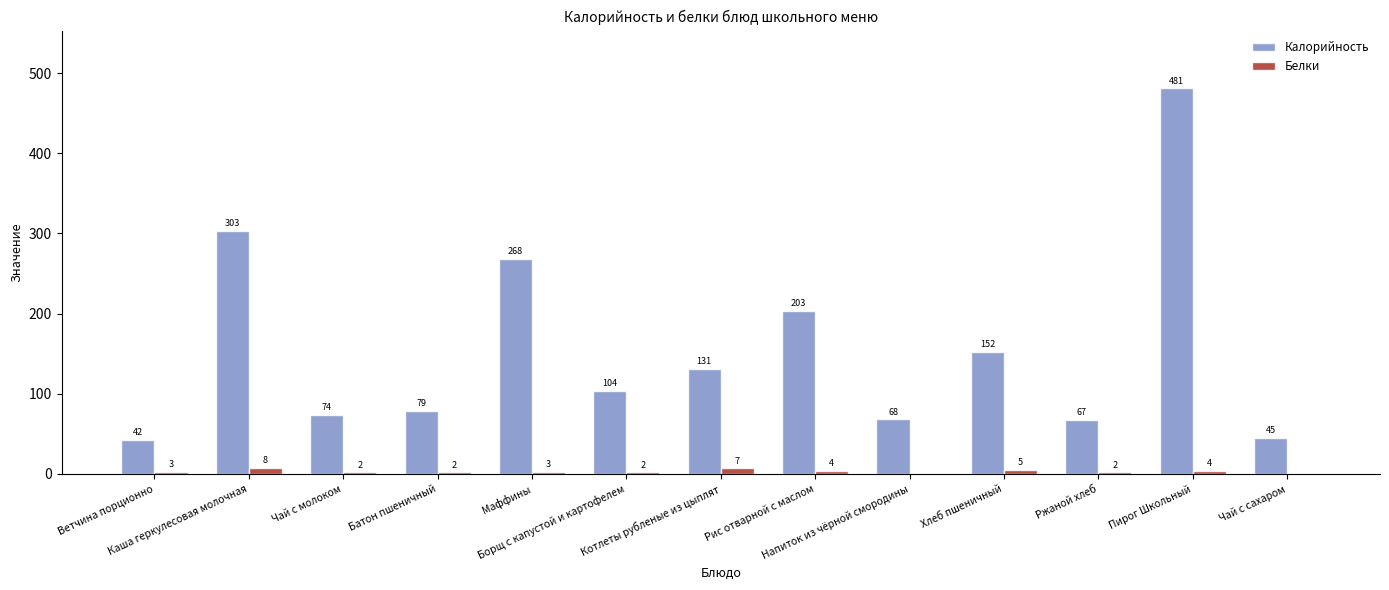

Is it true that Калорийность equals 74 at Чай с молоком?

True